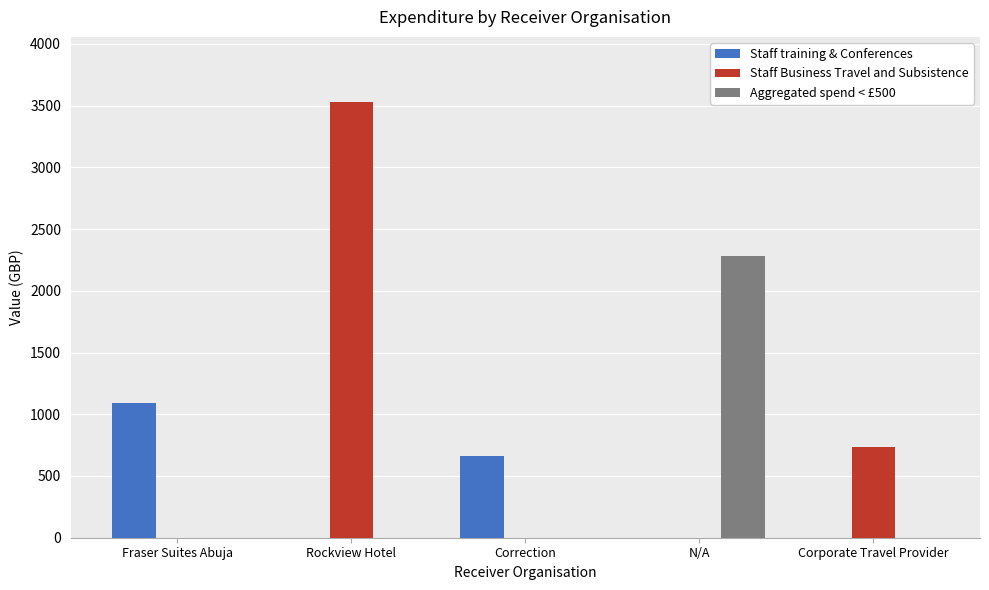

What are all the series names shown in the legend?

Staff training & Conferences, Staff Business Travel and Subsistence, Aggregated spend < £500